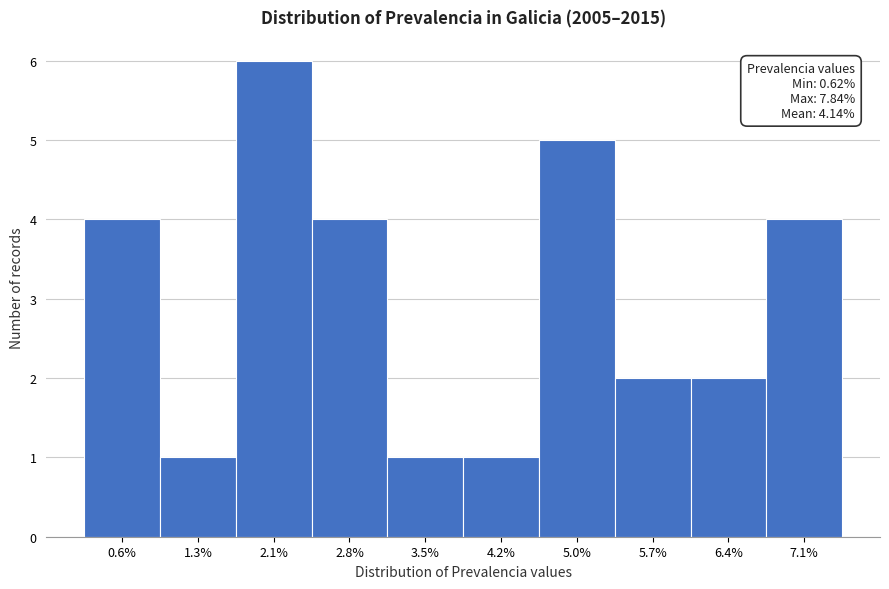

Reading left to right, transcribe all the data shown in this chart.

4	1	6	4	1	1	5	2	2	4